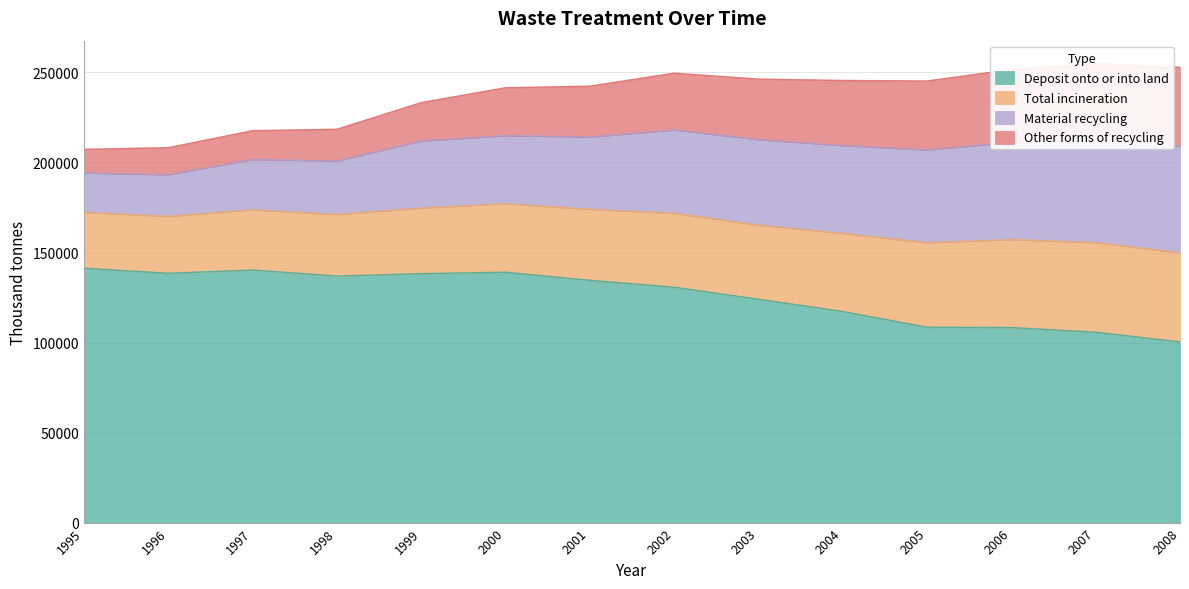

Which series changed the most between 1998 and 2006?

Deposit onto or into land